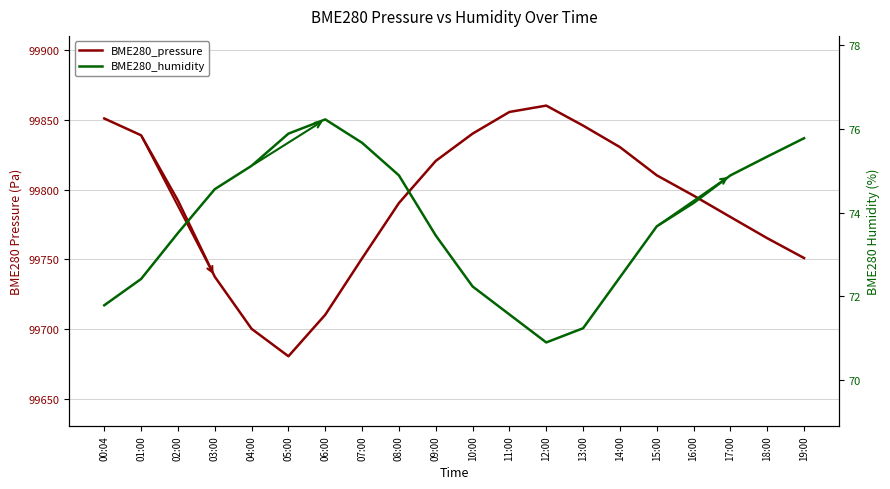

At which label is BME280_pressure closest to 99770?

18:00